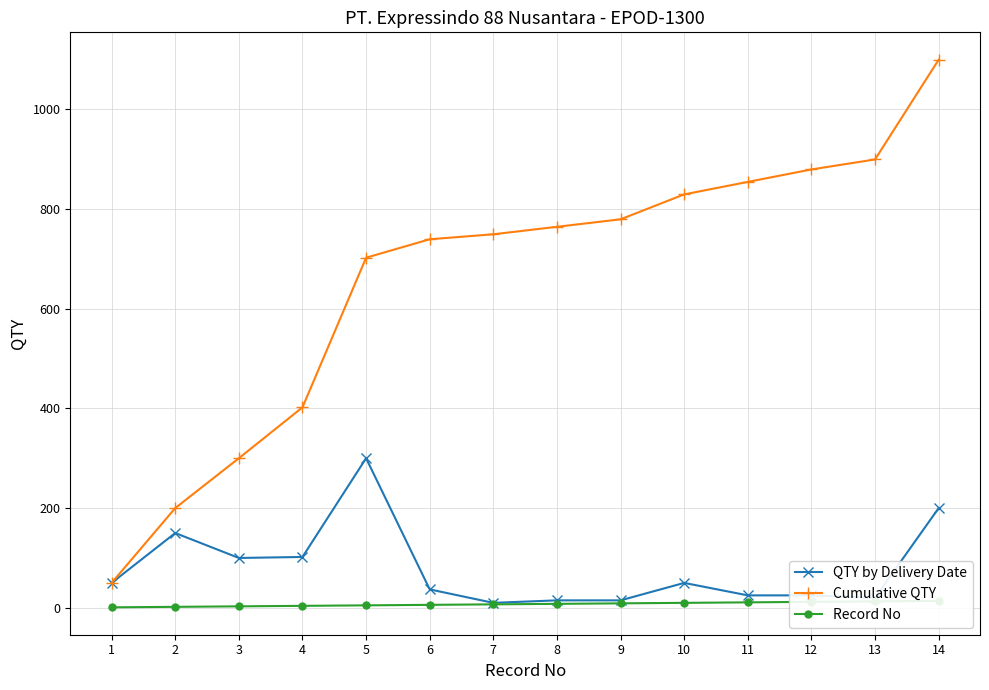

What are all the series names shown in the legend?

QTY by Delivery Date, Cumulative QTY, Record No